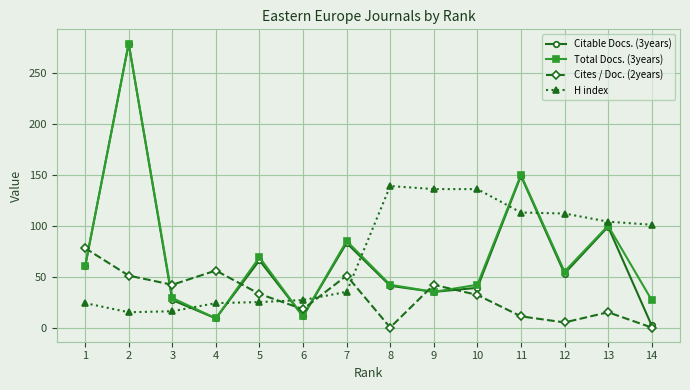

Which series has the largest range (max minus min)?

Citable Docs. (3years)